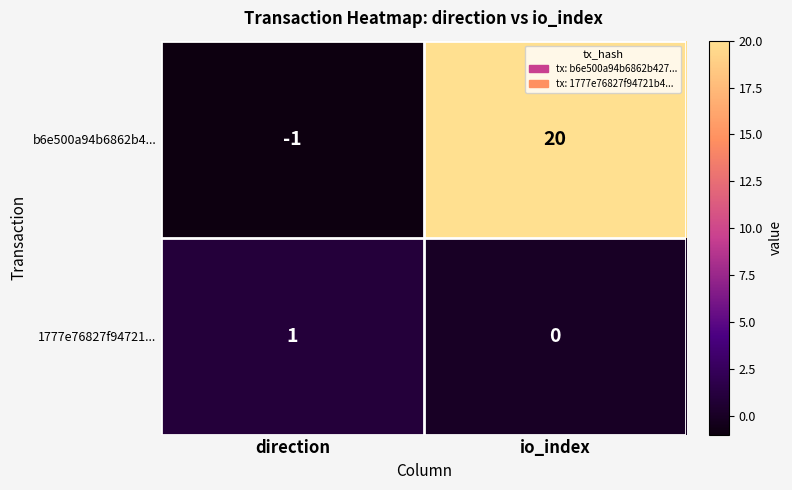

Where is 1777e76827f94721... nearest to the value 0?

io_index